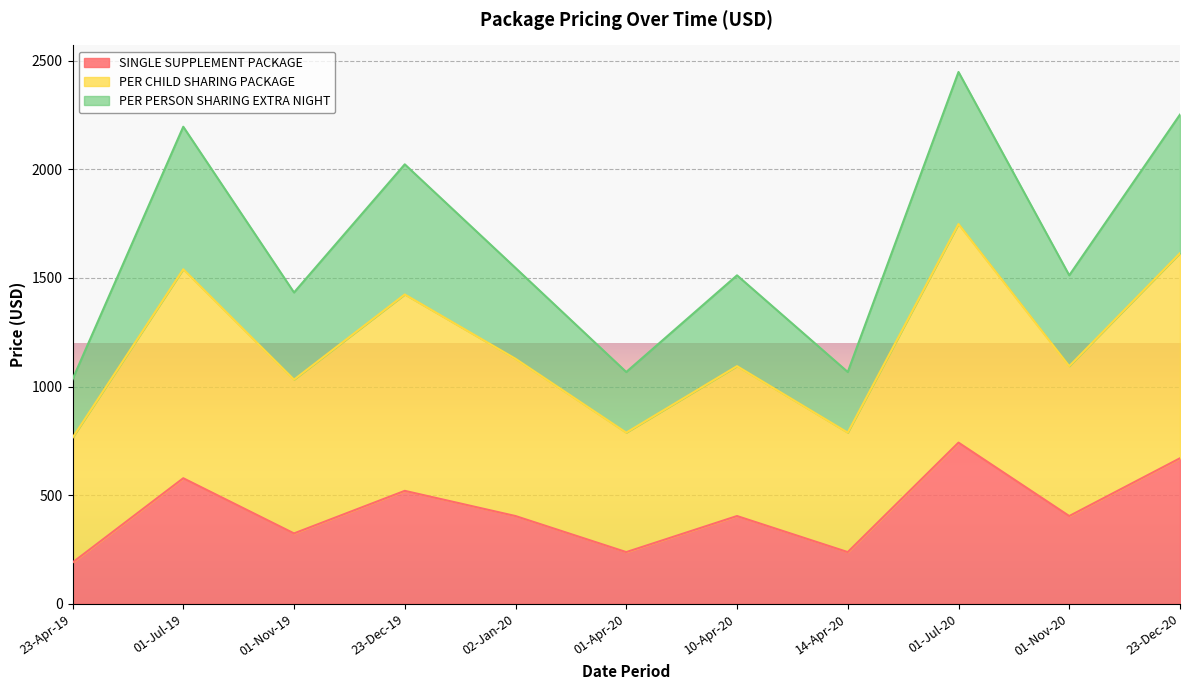

What is the greatest value displayed?

2448